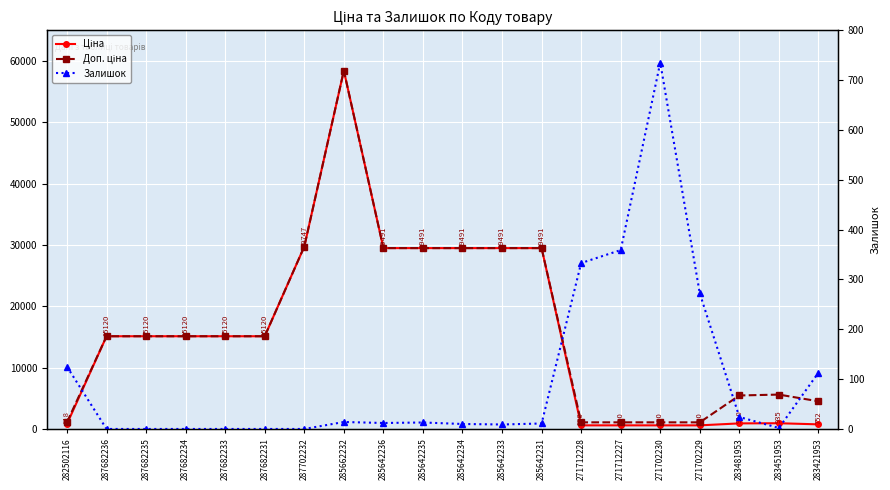

Reading left to right, extract all data points from this chart.

Ціна: 818.5	15120.0	15120.0	15120.0	15120.0	15120.0	29747.2	58426.5	29491.5	29491.5	29491.5	29491.5	29491.5	589.9	589.9	589.9	589.9	910.4	934.5	752.2
Доп. ціна: 1109.2	15120.0	15120.0	15120.0	15120.0	15120.0	29747.2	58426.5	29491.5	29491.5	29491.5	29491.5	29491.5	1081.7	1081.7	1081.7	1081.7	5462.3	5607.2	4513.3
Залишок: 125.0	0.0	0.0	0.0	0.0	0.0	0.0	14.0	12.0	13.0	10.0	9.0	11.0	333.0	359.0	735.0	272.0	24.0	2.0	113.0